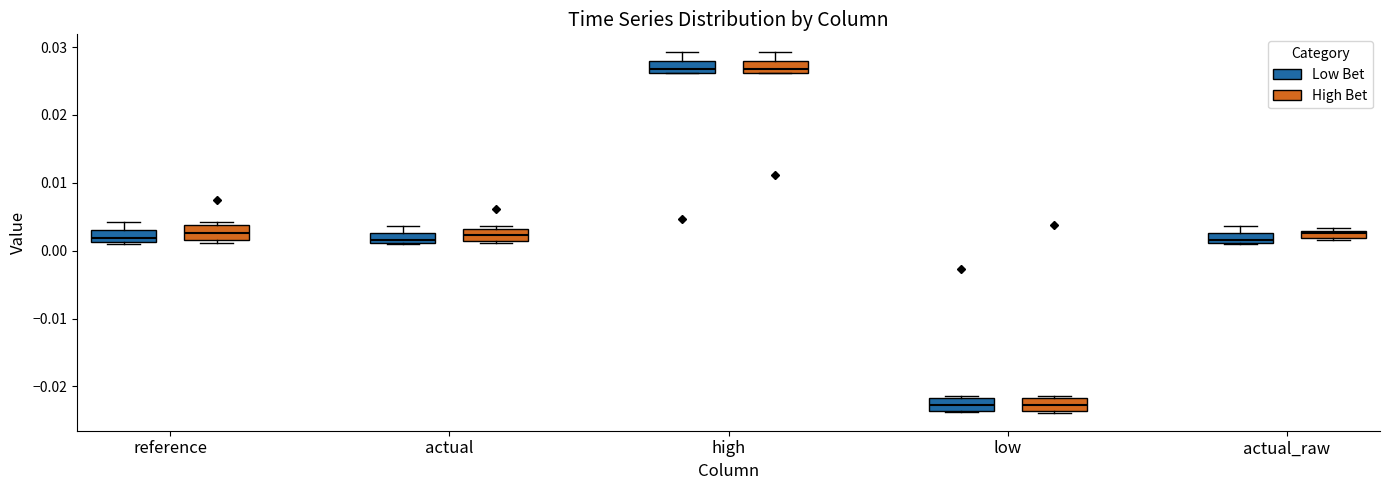

Where is the upper edge of the box for actual_raw (Low Bet) on the y-axis? The values are not printed on the chart, so give them approximately, as read against the axis.

0.003